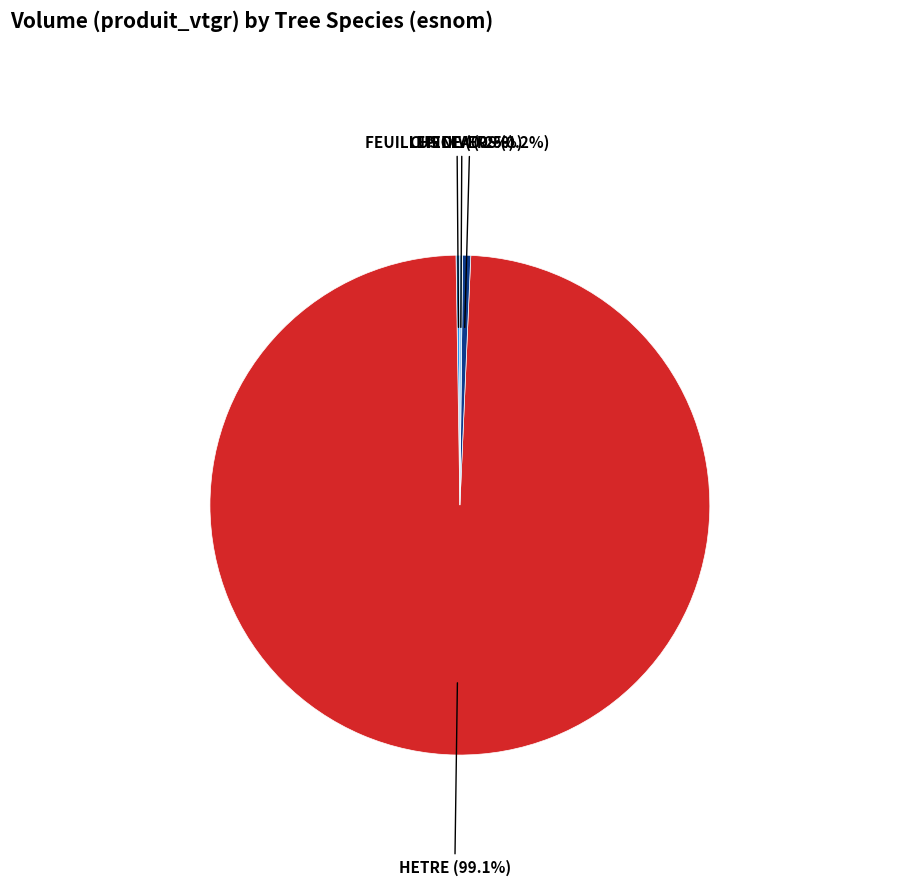

Is there a majority slice in this chart?

Yes